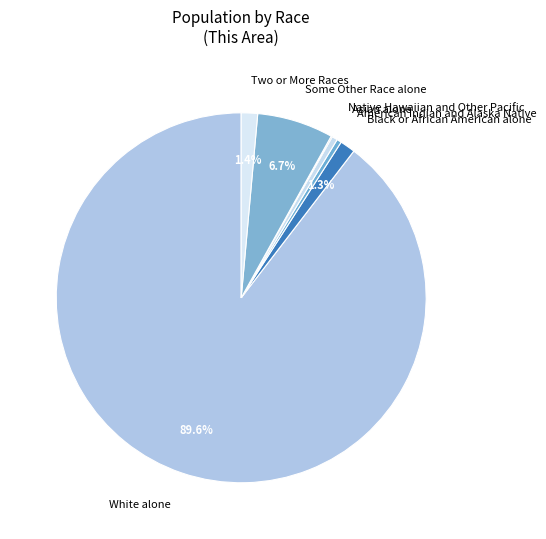

Which category has the biggest portion of the pie?

White alone